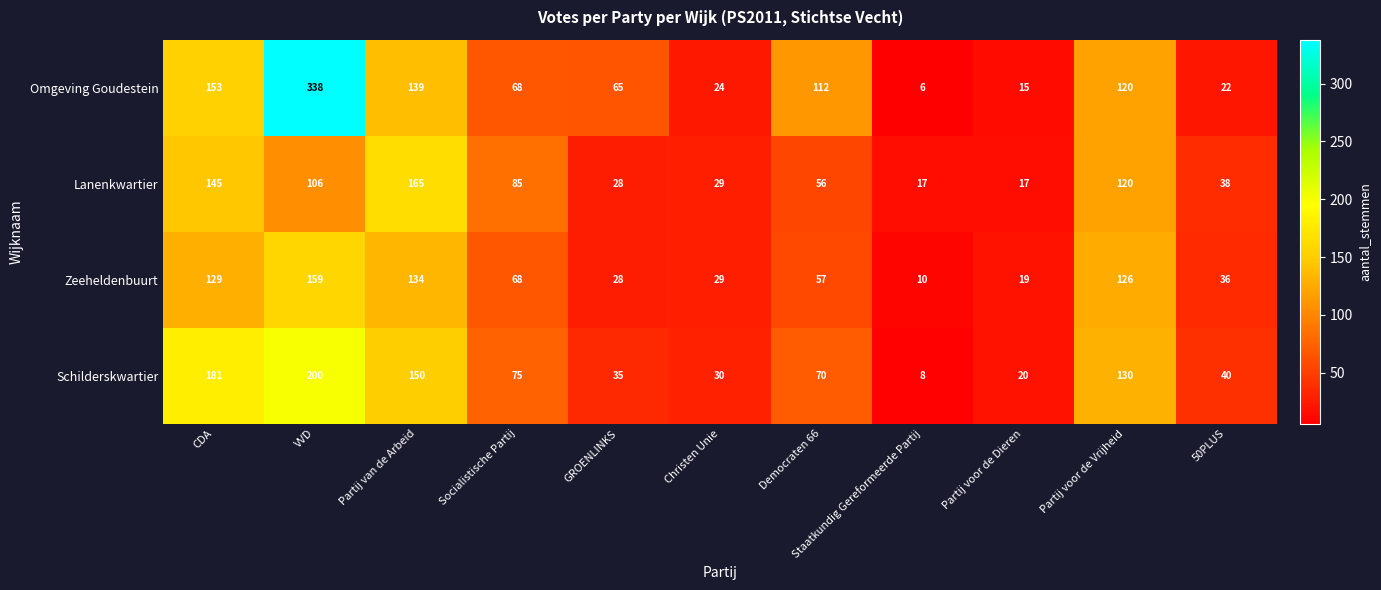

What is the approximate value of Omgeving Goudestein at Democraten 66, to the nearest 50?

100